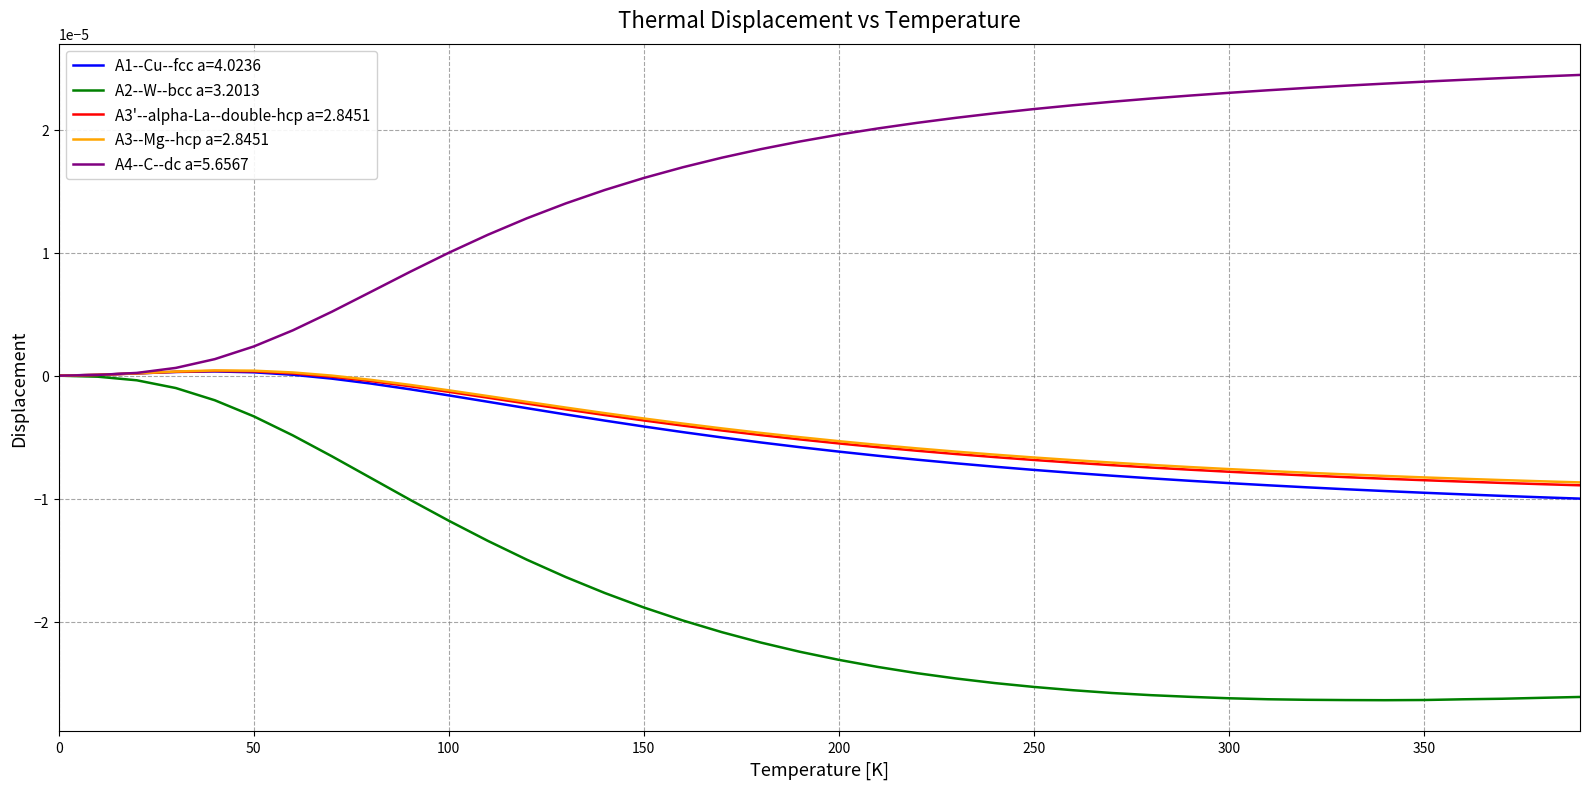

True or false: A3--Mg--hcp a=2.8451 and A3'--alpha-La--double-hcp a=2.8451 cross at least once.

False